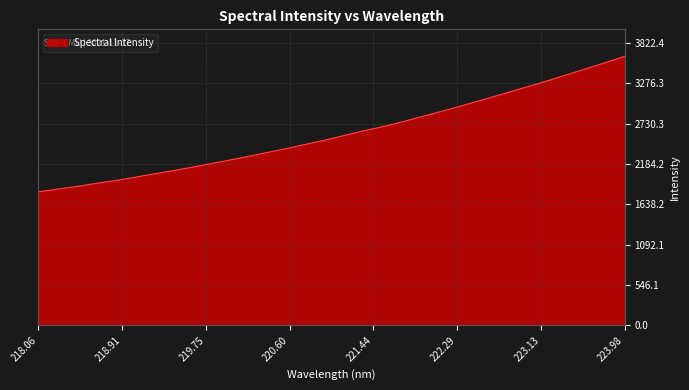

What is the difference between the maximum and minimum values?

1833.6